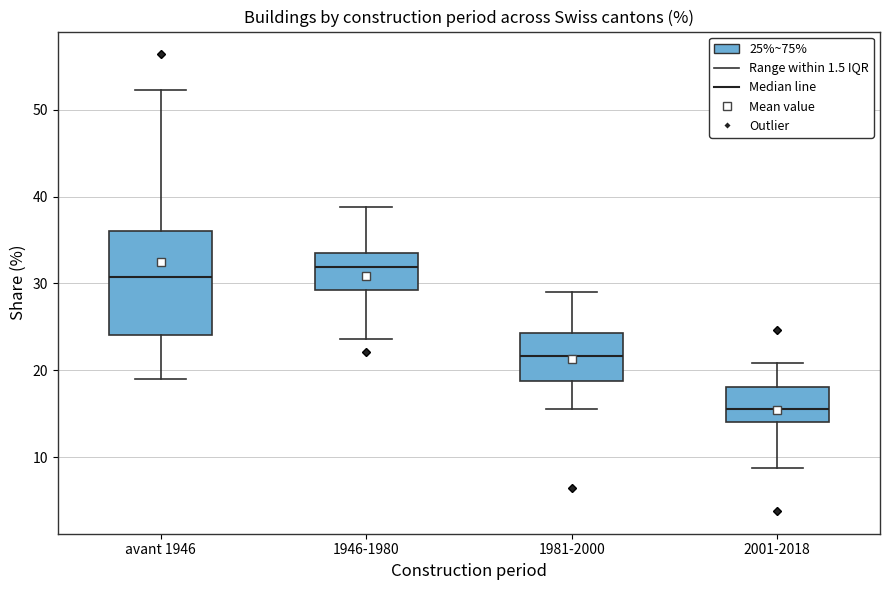

Reading left to right, transcribe this box plot: for each box, give where its median line is, the range the box spans, and where its two whiskers end, as read against the y-axis. The values are not printed on the chart, so give them approximately, as read against the axis.

avant 1946: median 31, box 24 to 36, whiskers 19 to 52
1946-1980: median 32, box 29 to 34, whiskers 24 to 39
1981-2000: median 22, box 19 to 24, whiskers 16 to 29
2001-2018: median 16, box 14 to 18, whiskers 9 to 21